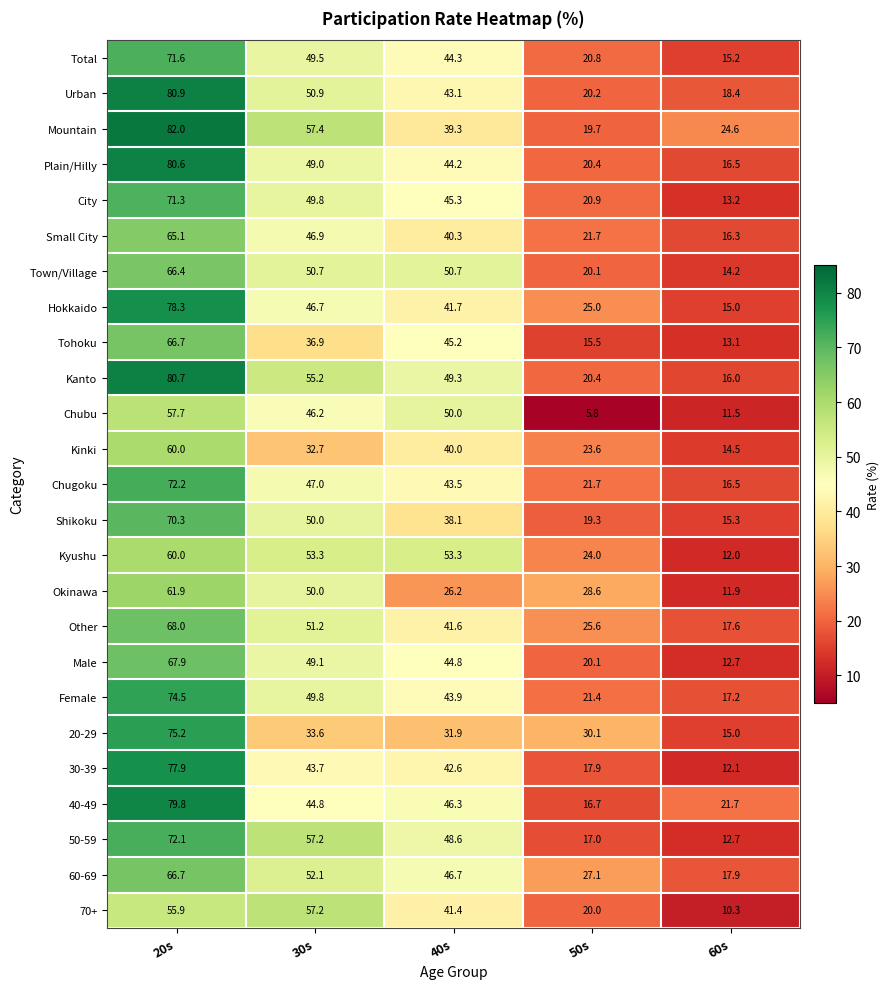

What is the average value of the Chubu series?

34.2